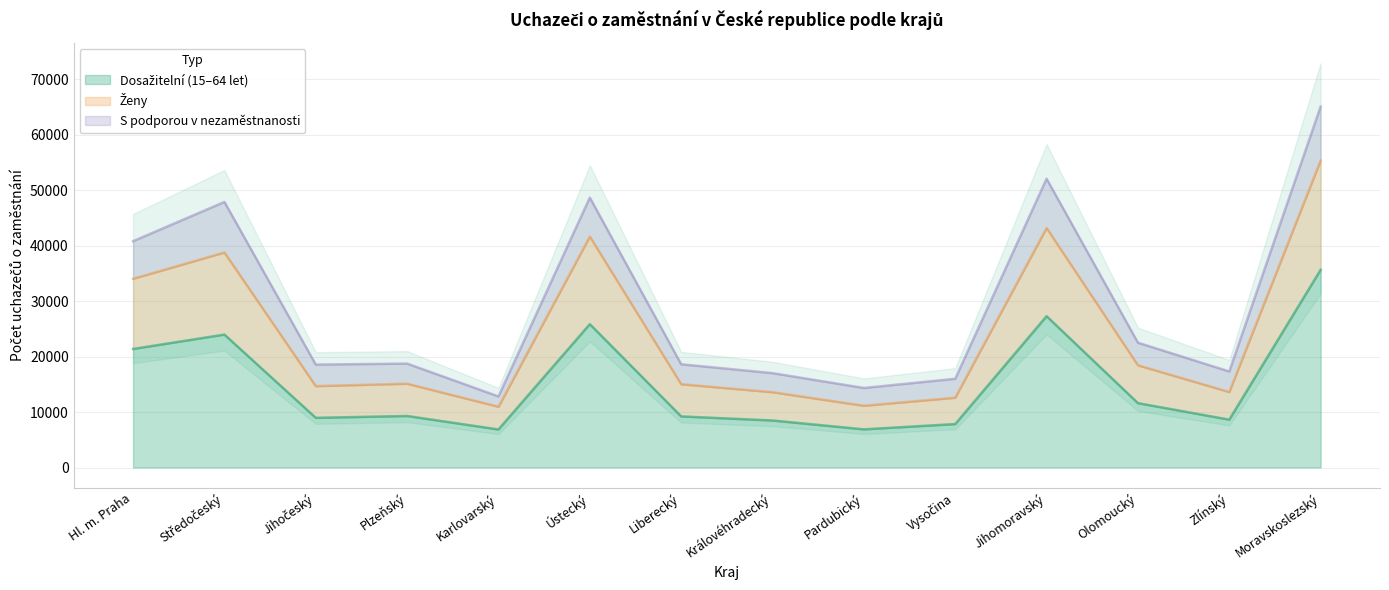

What is the label of the 14th point from the right?

Hl. m. Praha